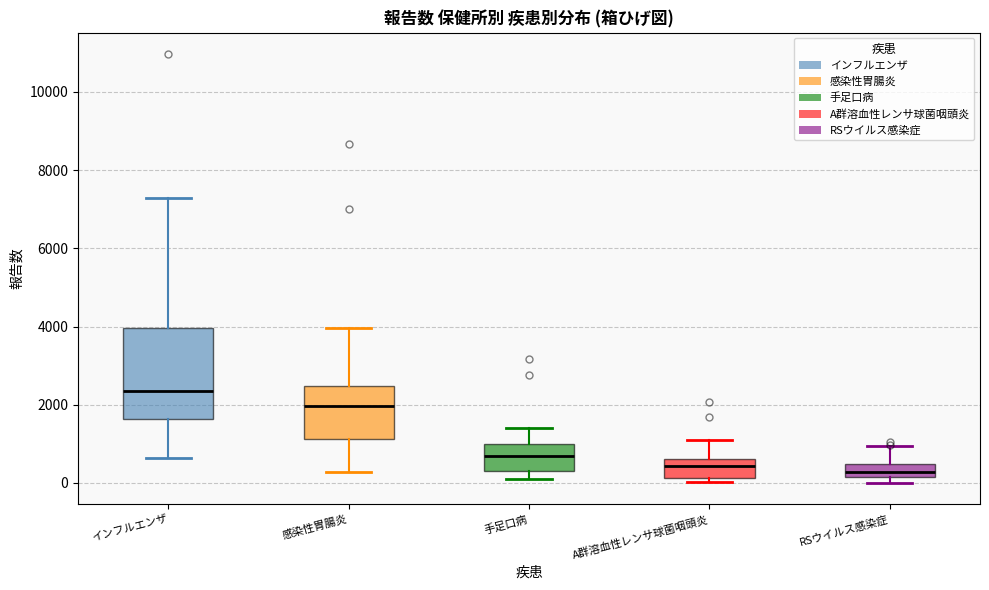

Where is the lower edge of the box for RSウイルス感染症 on the y-axis? The values are not printed on the chart, so give them approximately, as read against the axis.

200